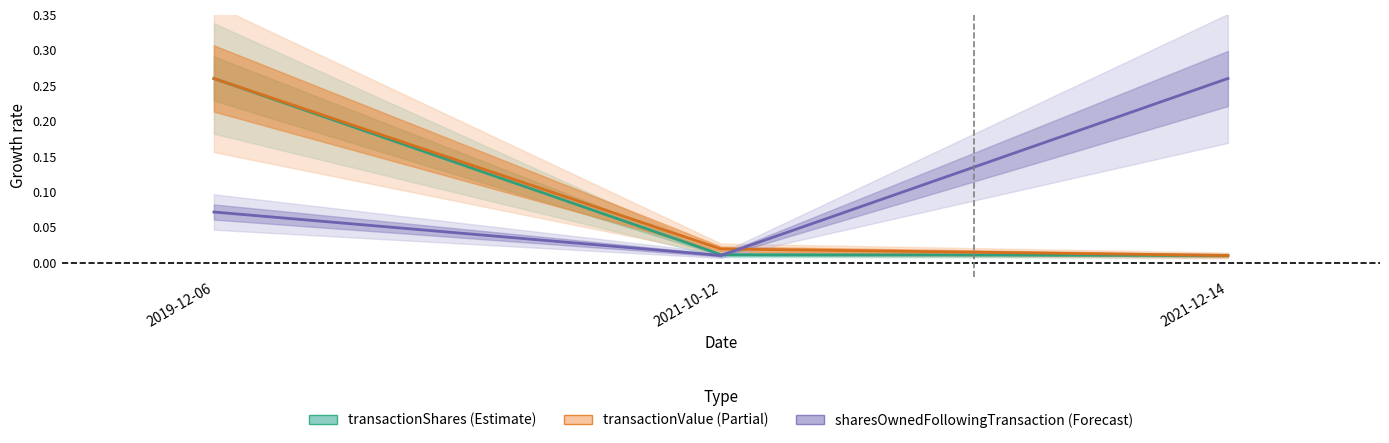

The sharesOwnedFollowingTransaction series shows 0.0 at 2019-12-06. True or false?

False